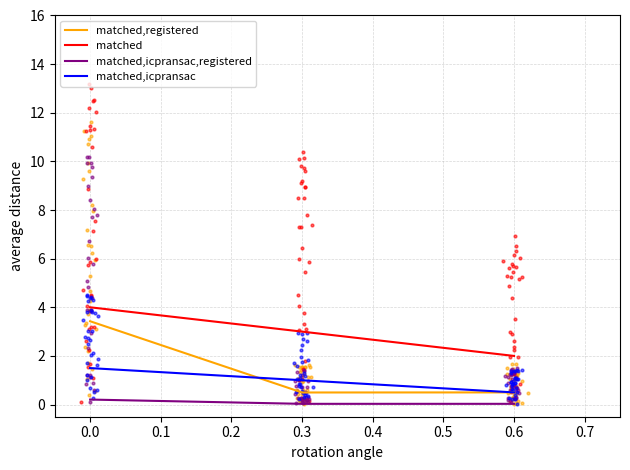

Which series contains the highest Y value?

matched